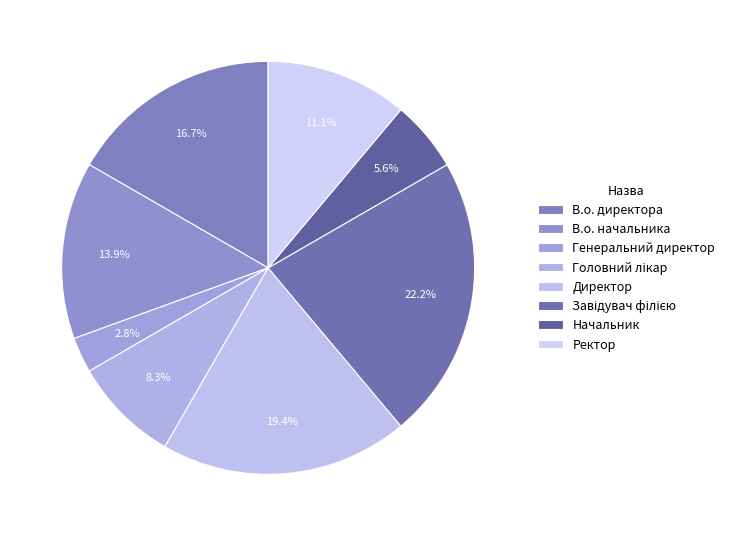

To the nearest percent, what percentage of the pie is Начальник?

6%